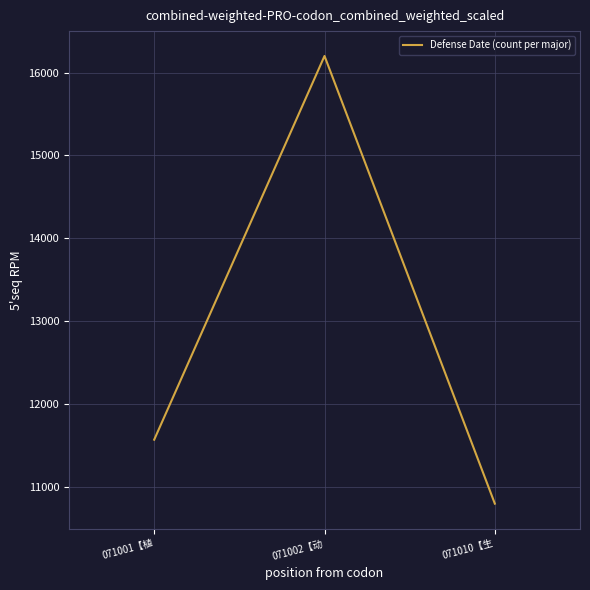

Is it true that the value at 071002【动 is 5336.6?

False